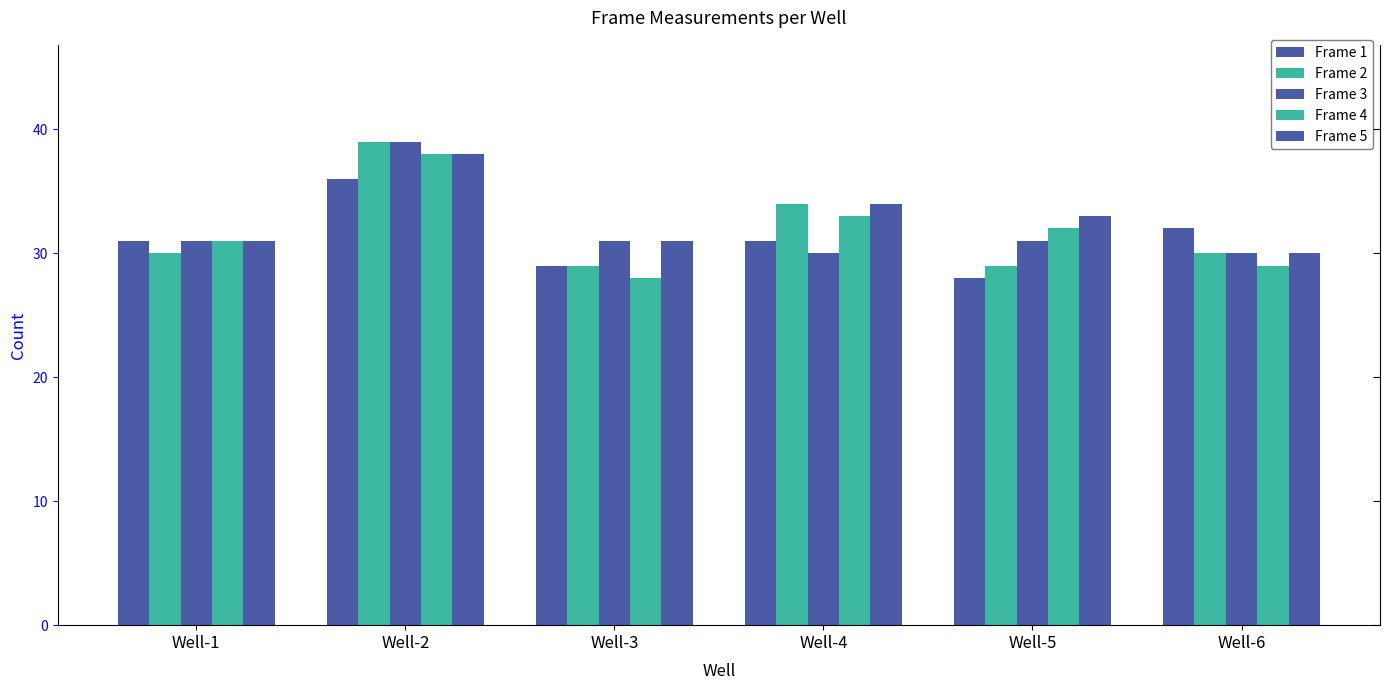

At which label is Frame 3 closest to 34?

Well-1